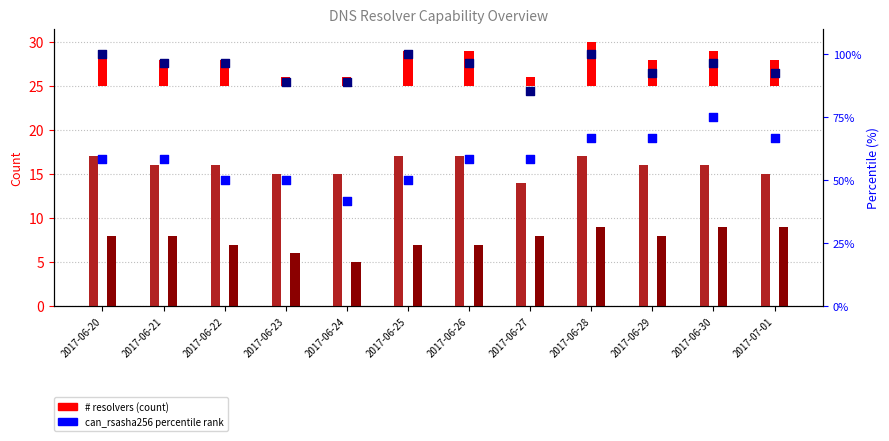

At how many categories does at least one series exceed 67?

12